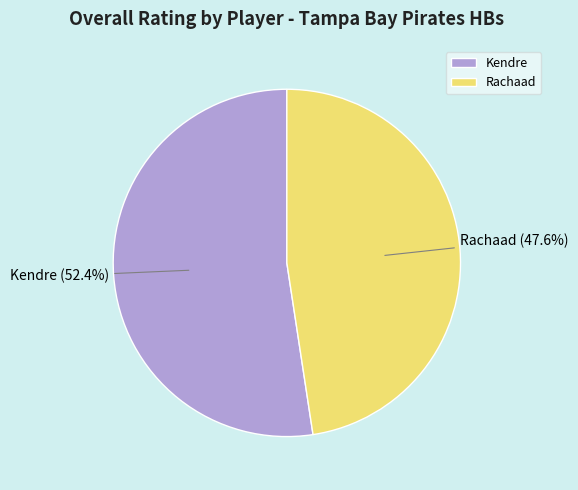

What percentage is the Kendre slice, to the nearest percent?

52%